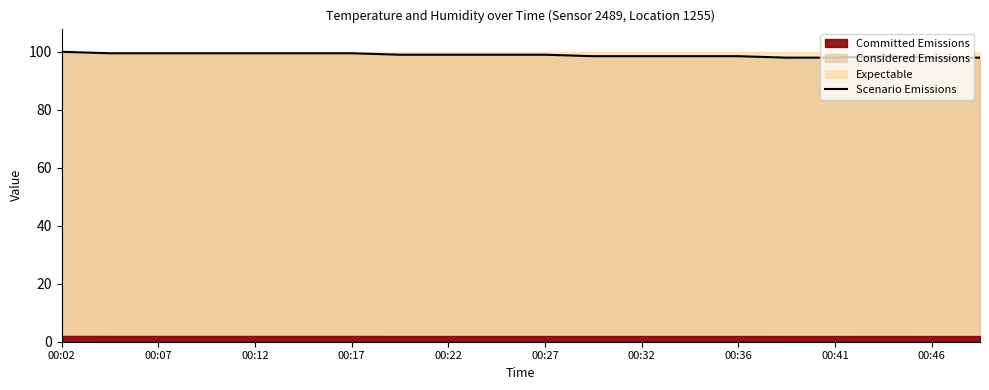

Does the chart display data point markers on the line(s)?

No